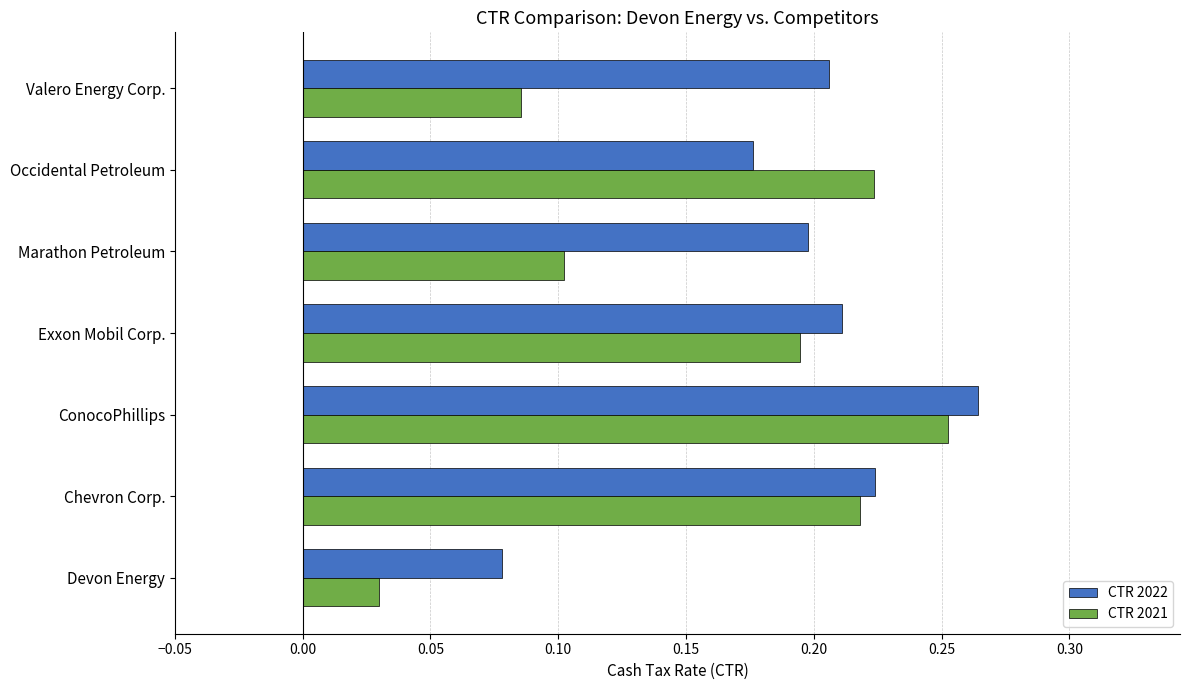

What is the sum of all CTR 2022 values?

1.4